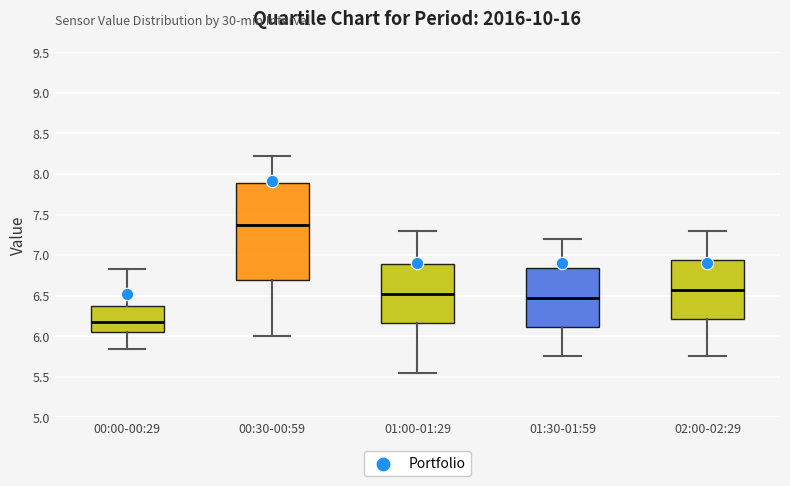

Which box is the tallest, from its lower edge to its upper edge?

00:30-00:59